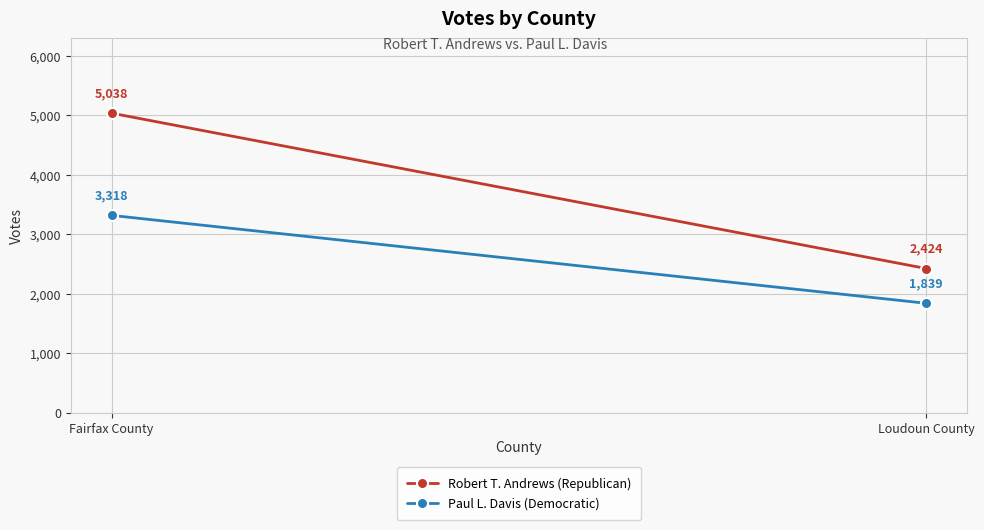

Is the value of Paul L. Davis (Democratic) at Loudoun County greater than the value of Robert T. Andrews (Republican) at Loudoun County?

No